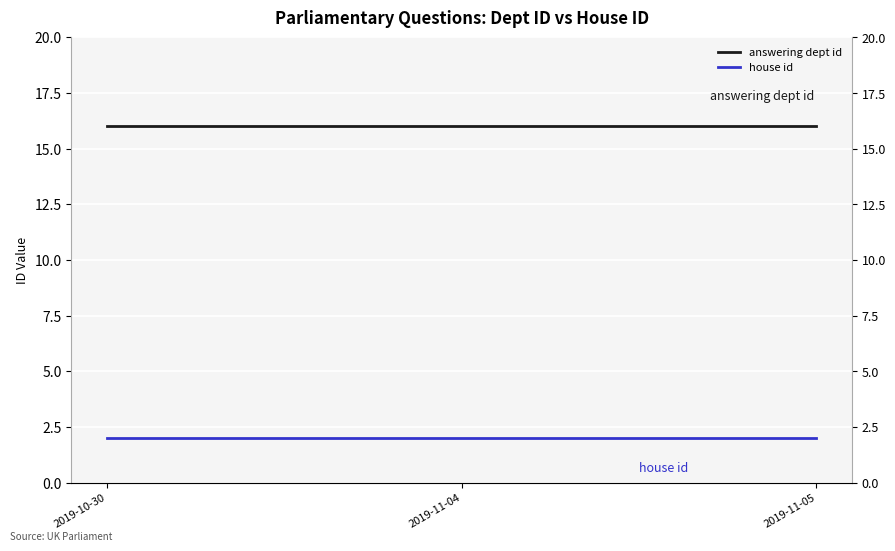

Reading left to right, transcribe all the data shown in this chart.

answering dept id: 16	16	16
house id: 2	2	2